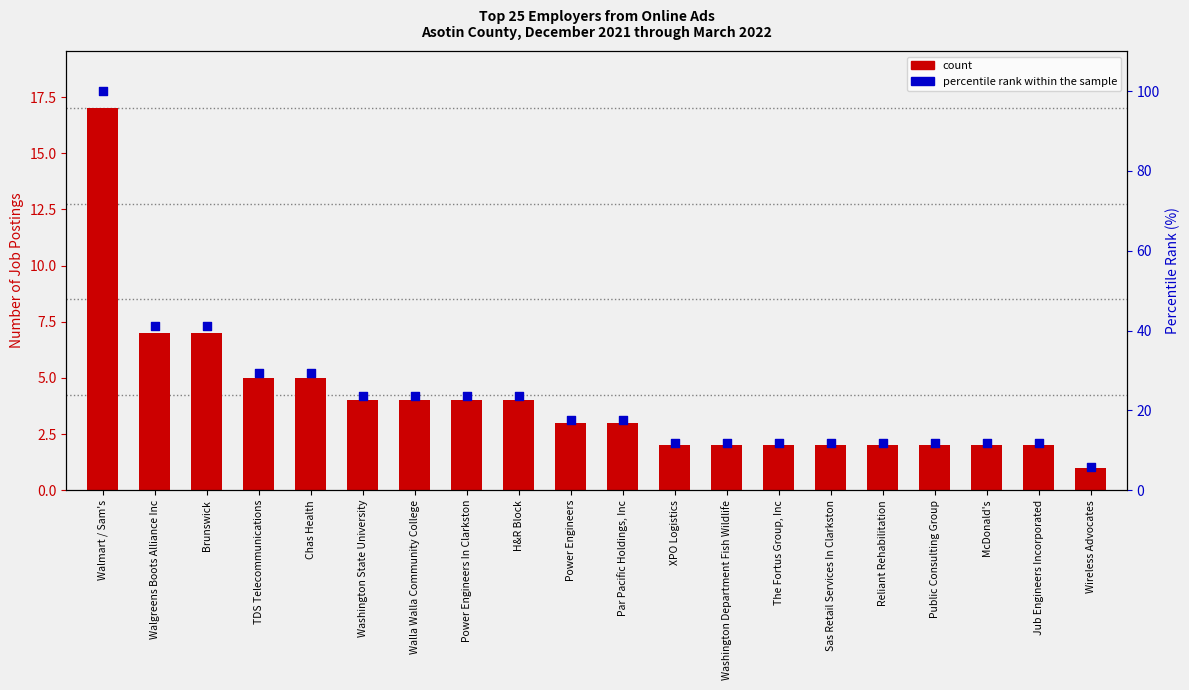

Which series reaches the minimum Y coordinate?

count